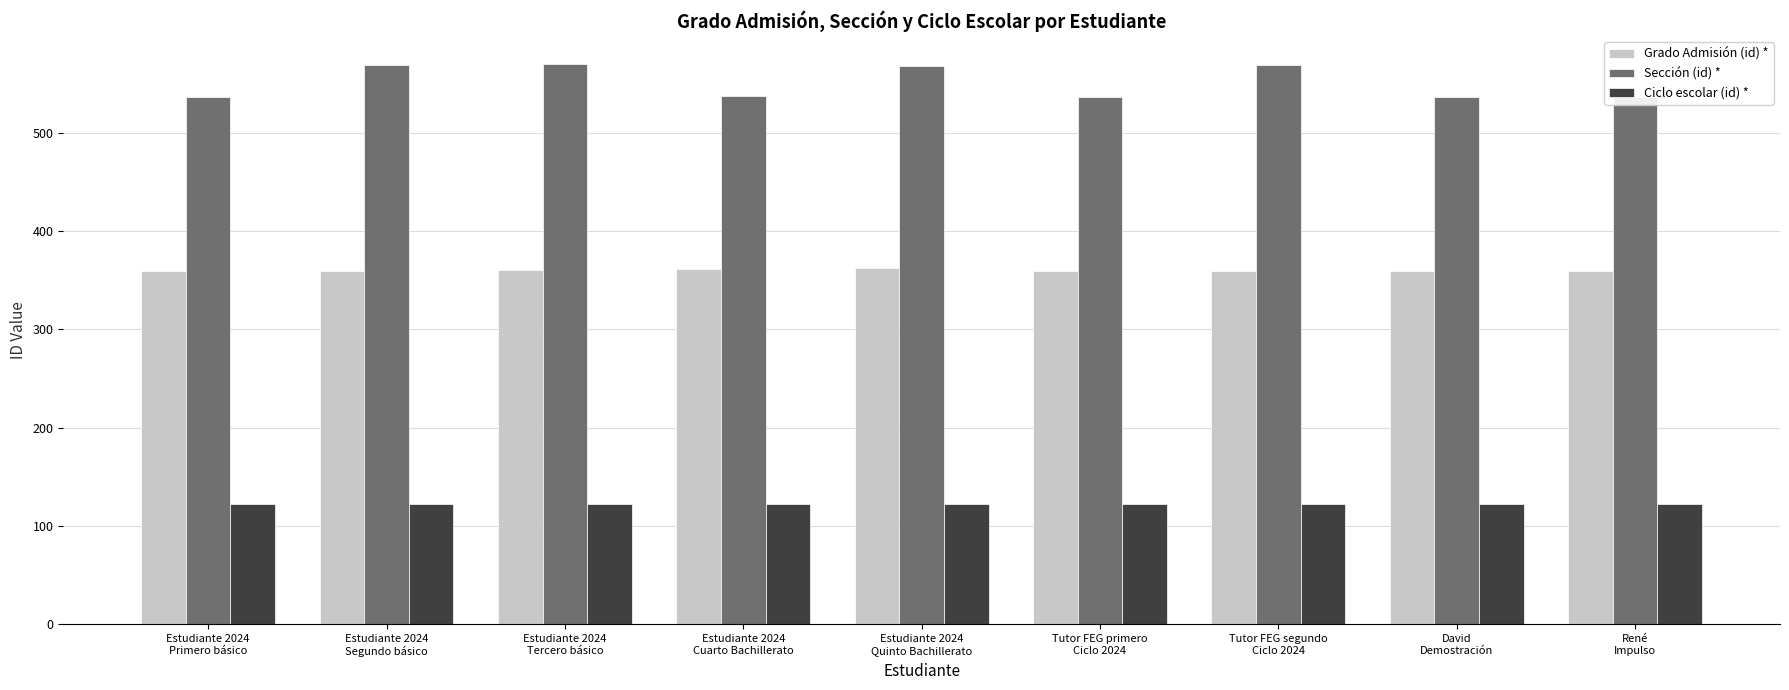

How many data points in Sección (id) * are above 537?

4